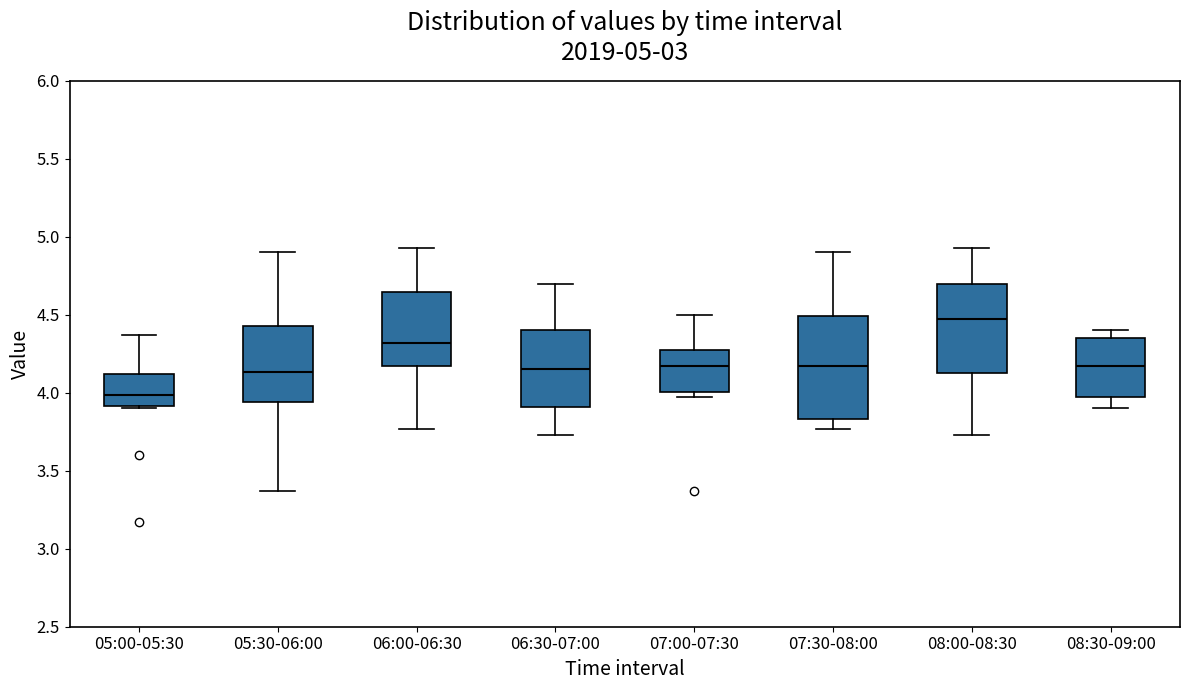

Which box has the highest median line?

08:00-08:30